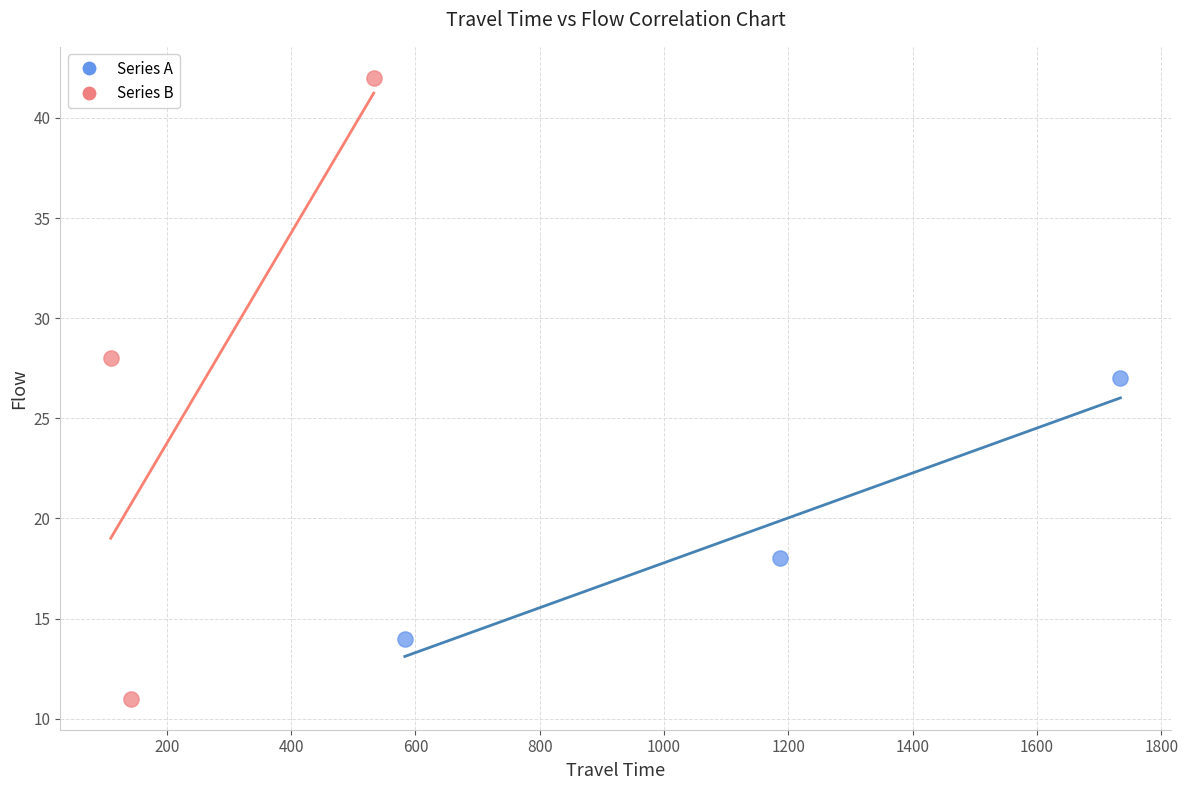

Which series reaches the minimum Y coordinate?

Series B